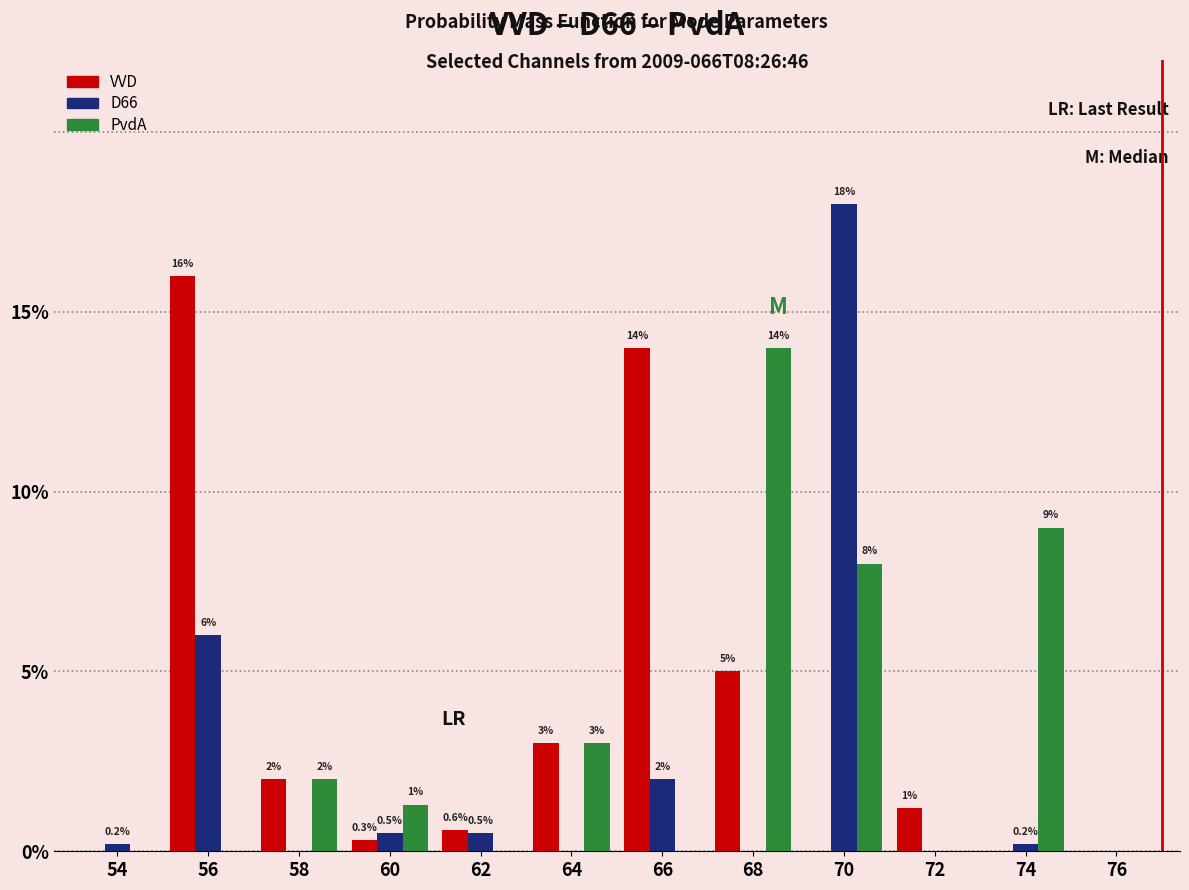

What is the sum of the PvdA values at 74 and 64?

12.0